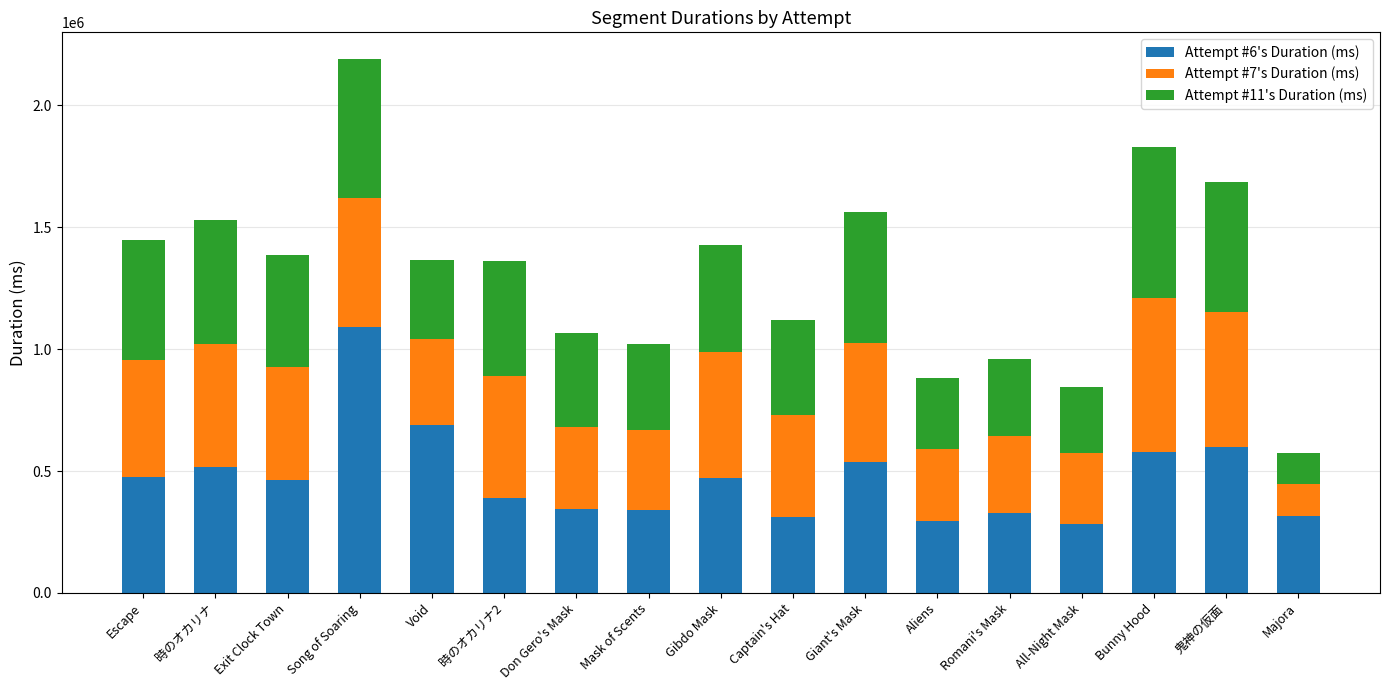

Which category has the highest value in the Attempt #6's Duration (ms) series?

Song of Soaring